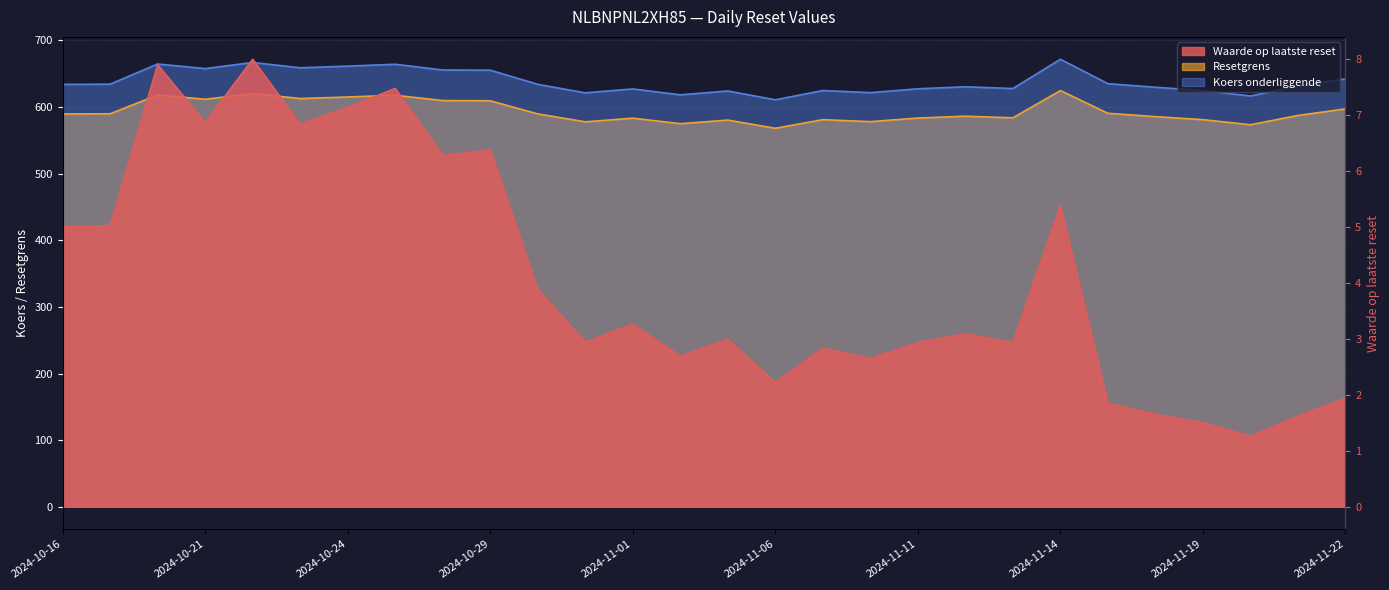

What is the sum of all Resetgrens values?

16618.8